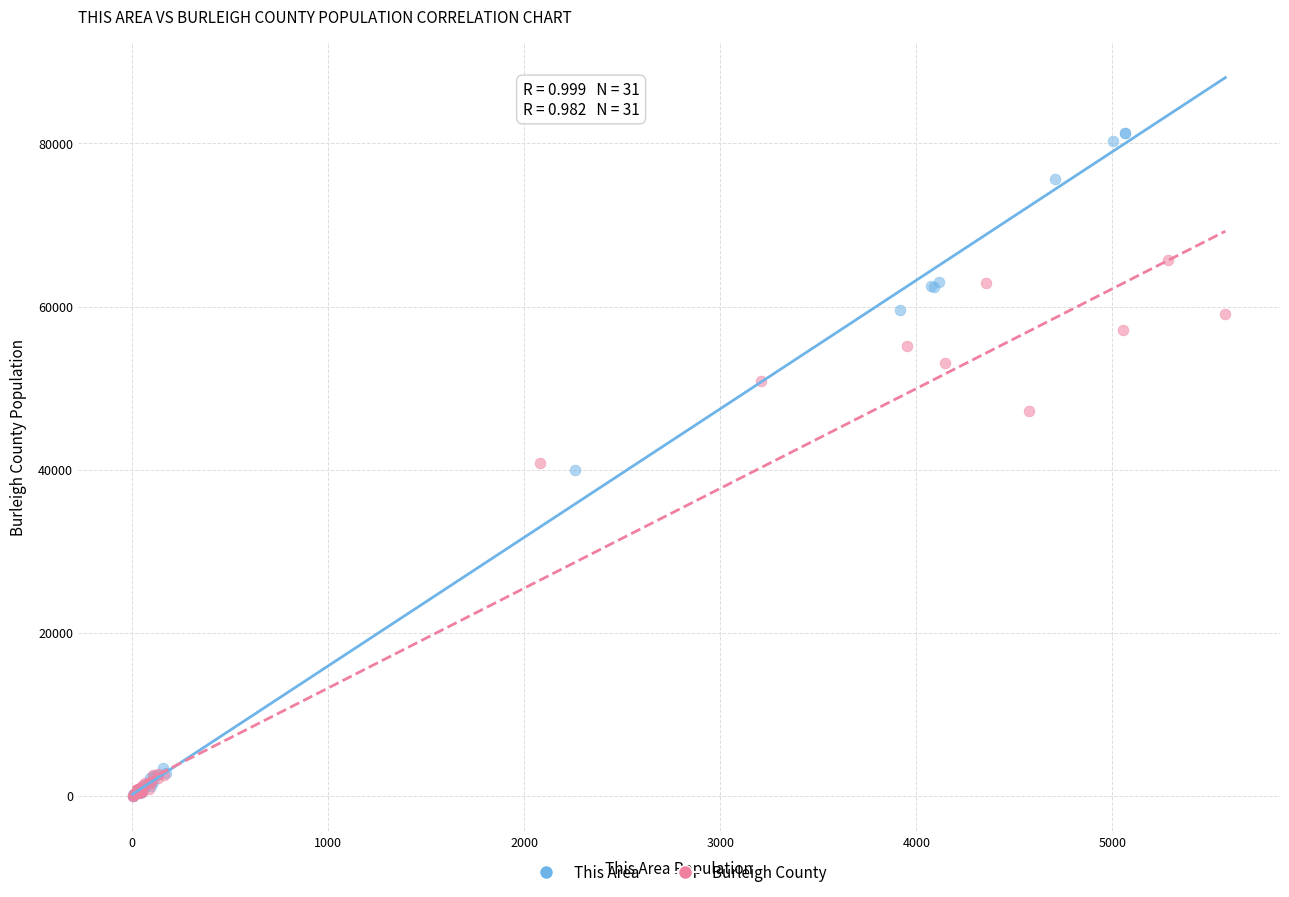

Which series has the largest Y range (max minus min)?

This Area